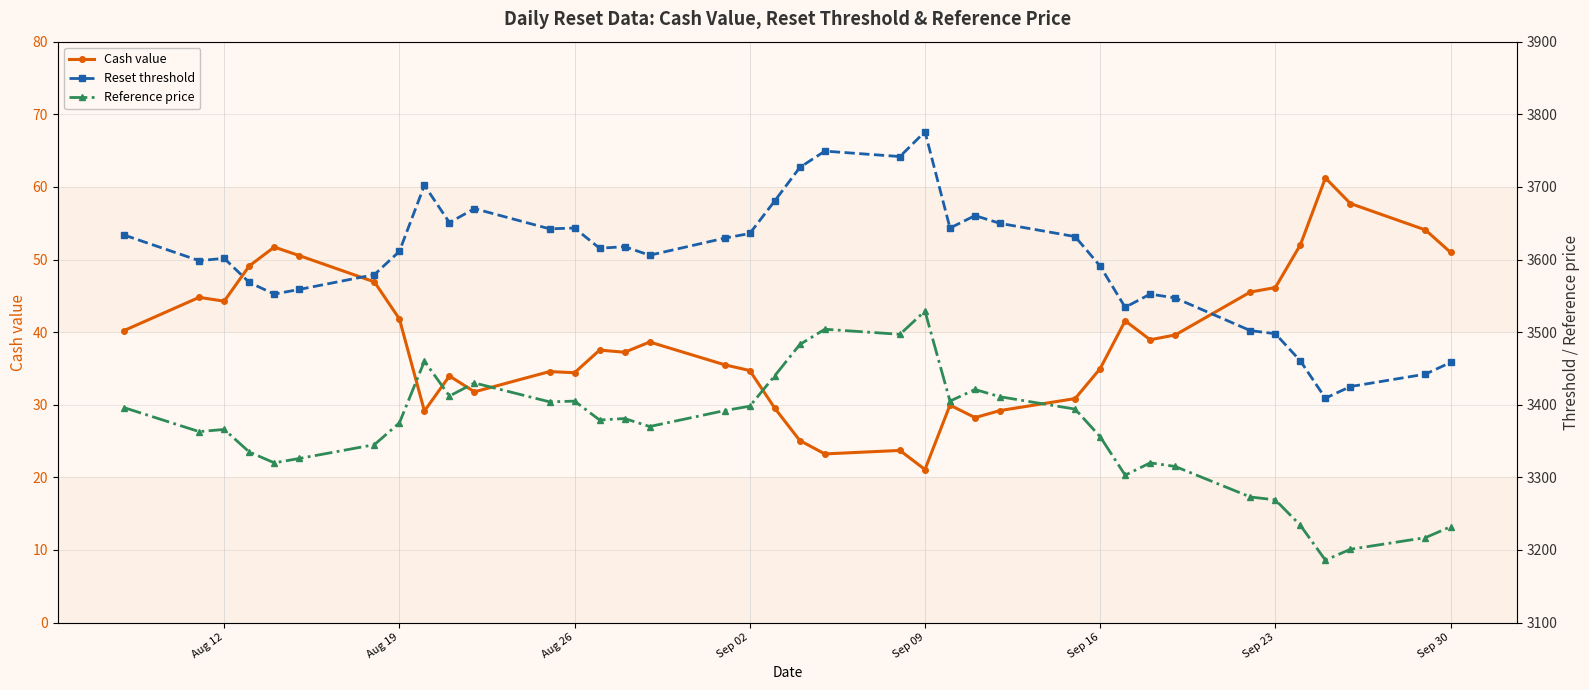

What is the lowest value of the Reset threshold series?

3409.0